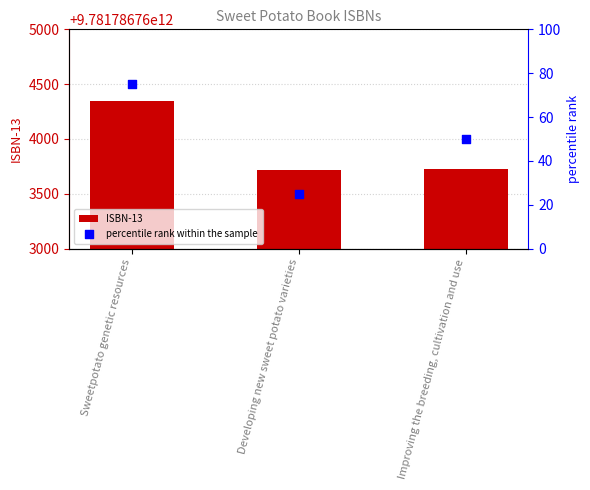

Is the value of ISBN-13 at Improving the breeding, cultivation and use greater than the value of percentile rank within the sample at Developing new sweet potato varieties?

Yes